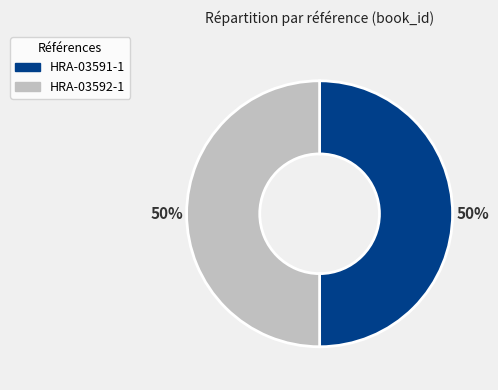

How many segments does this pie chart have?

2